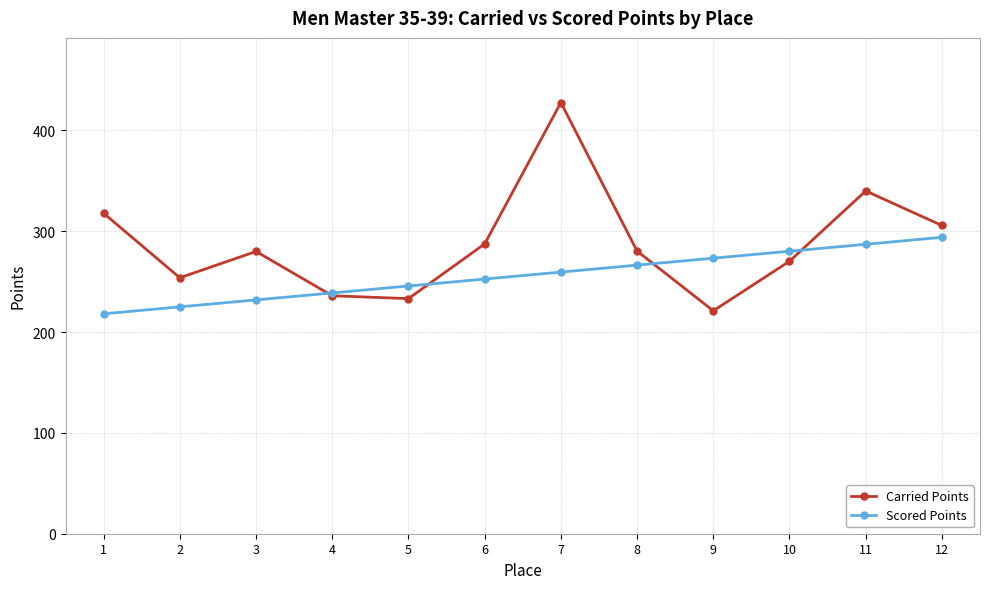

What is the minimum value shown in the chart?

218.1